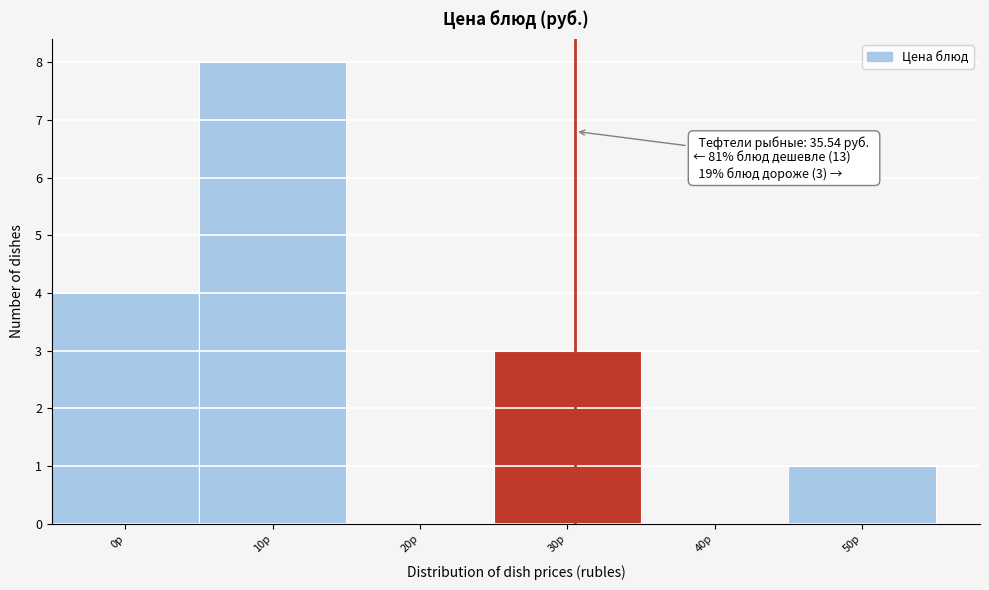

Reading right to left, what are all the values shown in this chart?

50р=1	40р=0	30р=3	20р=0	10р=8	0р=4